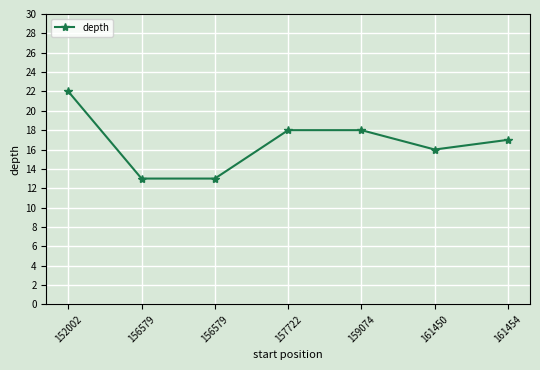

List the labels in order of value, largest first.

152002, 157722, 159074, 161454, 161450, 156579, 156579